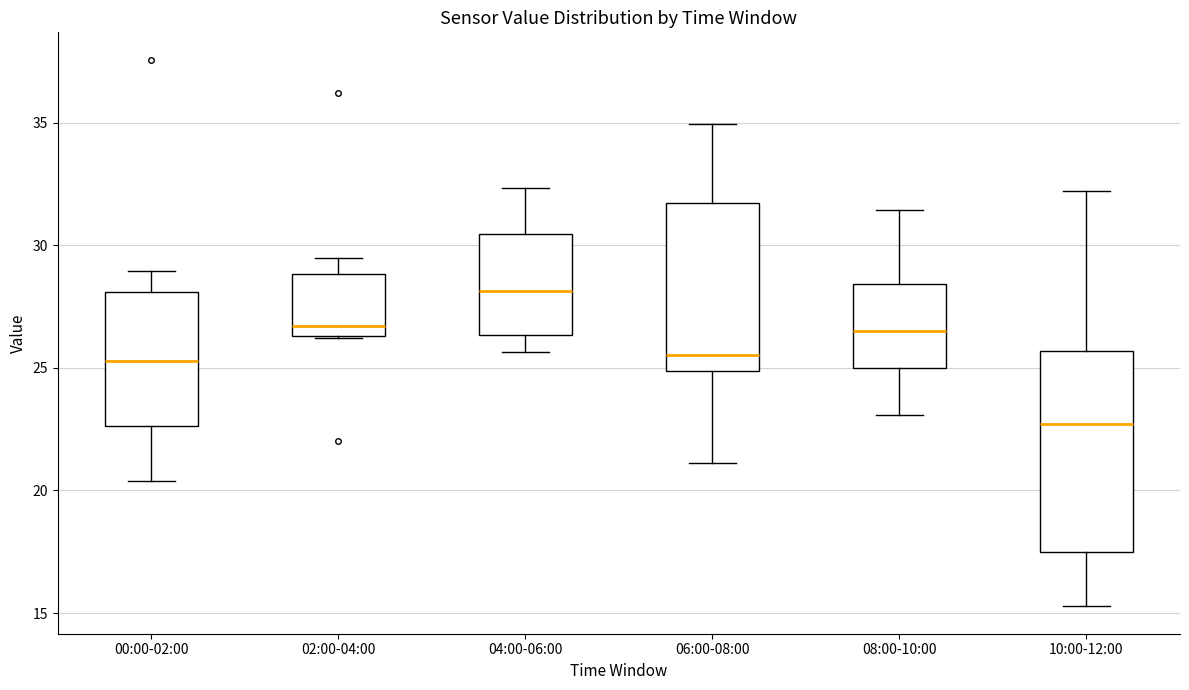

Reading left to right, transcribe this box plot: for each box, give where its median line is, the range the box spans, and where its two whiskers end, as read against the y-axis. The values are not printed on the chart, so give them approximately, as read against the axis.

00:00-02:00: median 25.5, box 22.5 to 28.0, whiskers 20.5 to 29.0
02:00-04:00: median 26.5 (just above the box's lower edge), box 26.5 to 29.0, whiskers 26.0 to 29.5
04:00-06:00: median 28.0, box 26.5 to 30.5, whiskers 25.5 to 32.5
06:00-08:00: median 25.5, box 25.0 to 31.5, whiskers 21.0 to 35.0
08:00-10:00: median 26.5, box 25.0 to 28.5, whiskers 23.0 to 31.5
10:00-12:00: median 22.5, box 17.5 to 25.5, whiskers 15.5 to 32.0